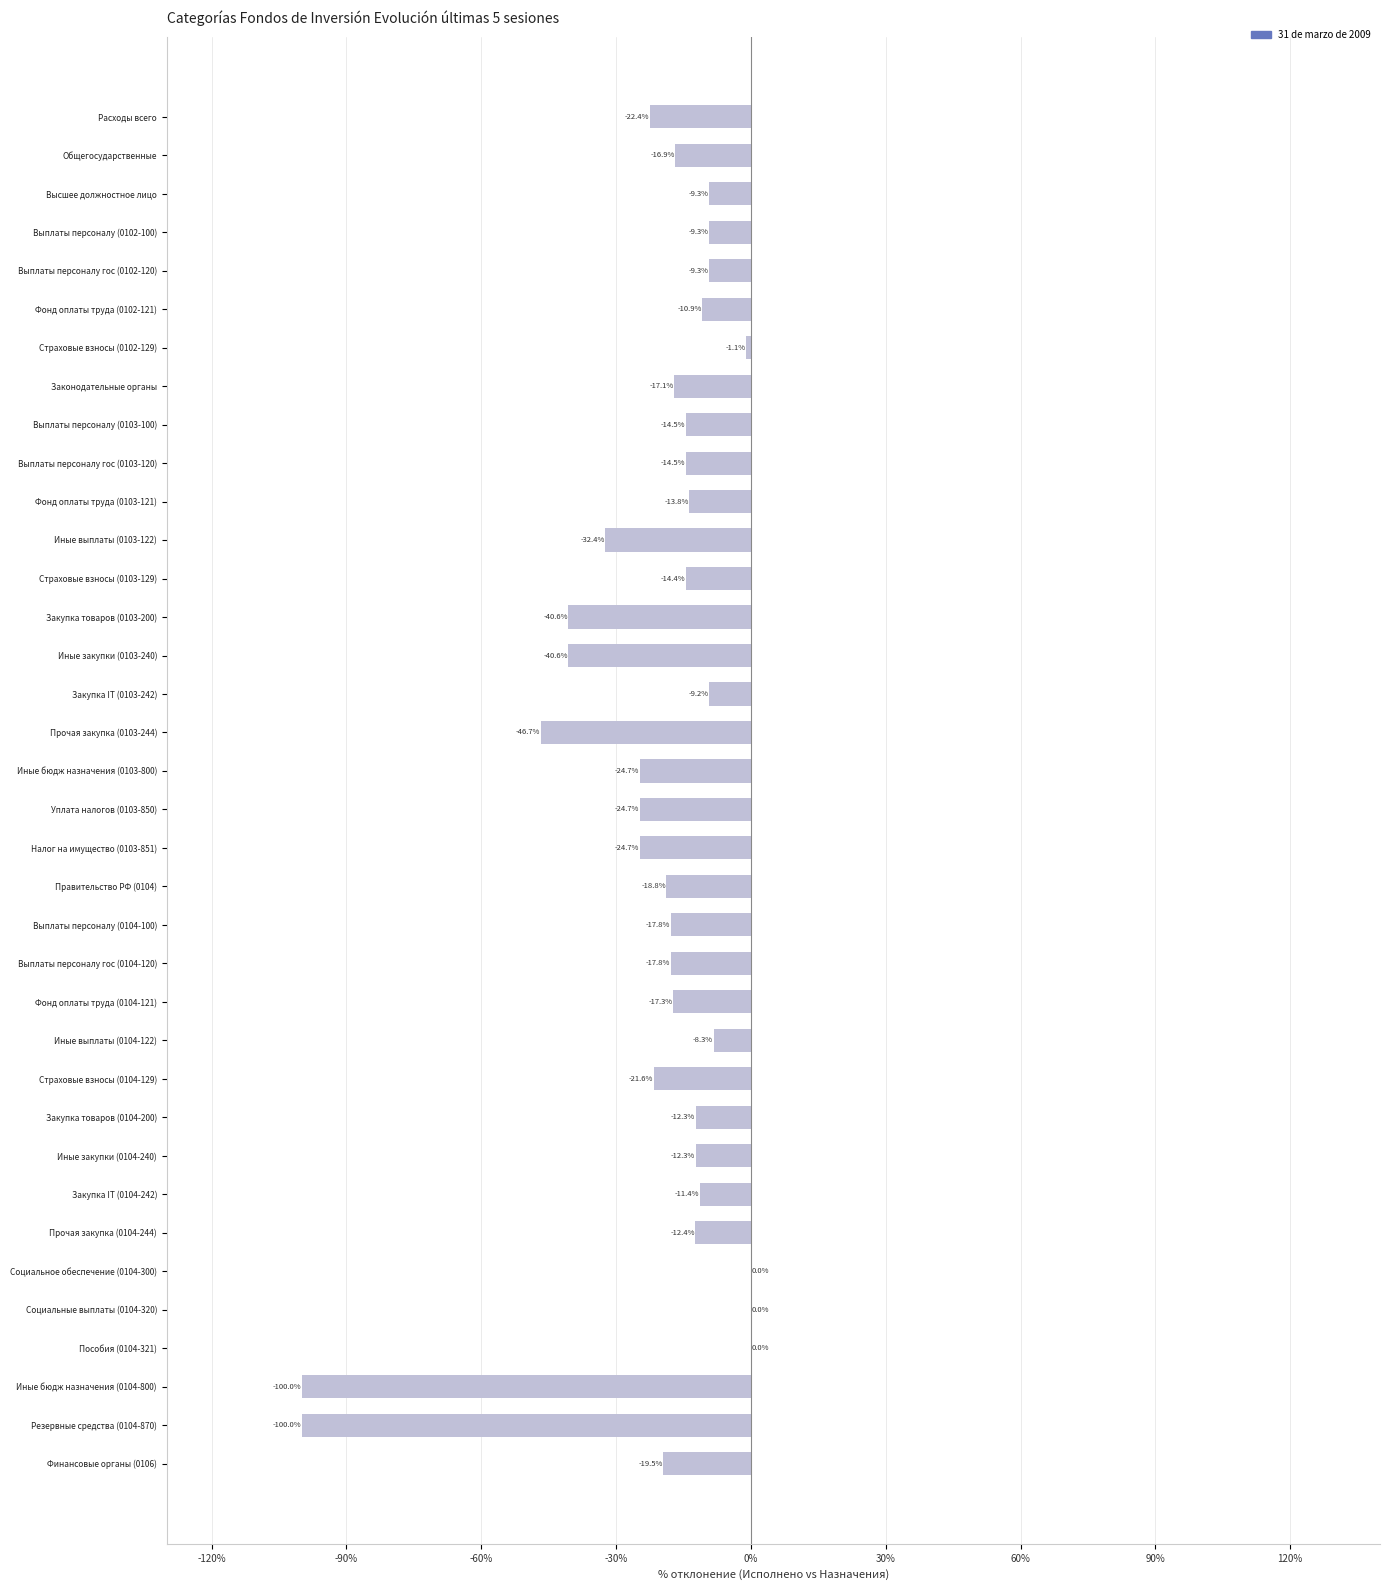

Reading top to bottom, list all the values displayed in this chart.

Расходы всего=-22.4	Общегосударственные=-16.9	Высшее должностное лицо=-9.3	Выплаты персоналу (0102-100)=-9.3	Выплаты персоналу гос (0102-120)=-9.3	Фонд оплаты труда (0102-121)=-10.9	Страховые взносы (0102-129)=-1.1	Законодательные органы=-17.1	Выплаты персоналу (0103-100)=-14.5	Выплаты персоналу гос (0103-120)=-14.5	Фонд оплаты труда (0103-121)=-13.8	Иные выплаты (0103-122)=-32.4	Страховые взносы (0103-129)=-14.4	Закупка товаров (0103-200)=-40.6	Иные закупки (0103-240)=-40.6	Закупка IT (0103-242)=-9.2	Прочая закупка (0103-244)=-46.7	Иные бюдж назначения (0103-800)=-24.7	Уплата налогов (0103-850)=-24.7	Налог на имущество (0103-851)=-24.7	Правительство РФ (0104)=-18.8	Выплаты персоналу (0104-100)=-17.8	Выплаты персоналу гос (0104-120)=-17.8	Фонд оплаты труда (0104-121)=-17.3	Иные выплаты (0104-122)=-8.3	Страховые взносы (0104-129)=-21.6	Закупка товаров (0104-200)=-12.3	Иные закупки (0104-240)=-12.3	Закупка IT (0104-242)=-11.4	Прочая закупка (0104-244)=-12.4	Социальное обеспечение (0104-300)=0.0	Социальные выплаты (0104-320)=0.0	Пособия (0104-321)=0.0	Иные бюдж назначения (0104-800)=-100.0	Резервные средства (0104-870)=-100.0	Финансовые органы (0106)=-19.5